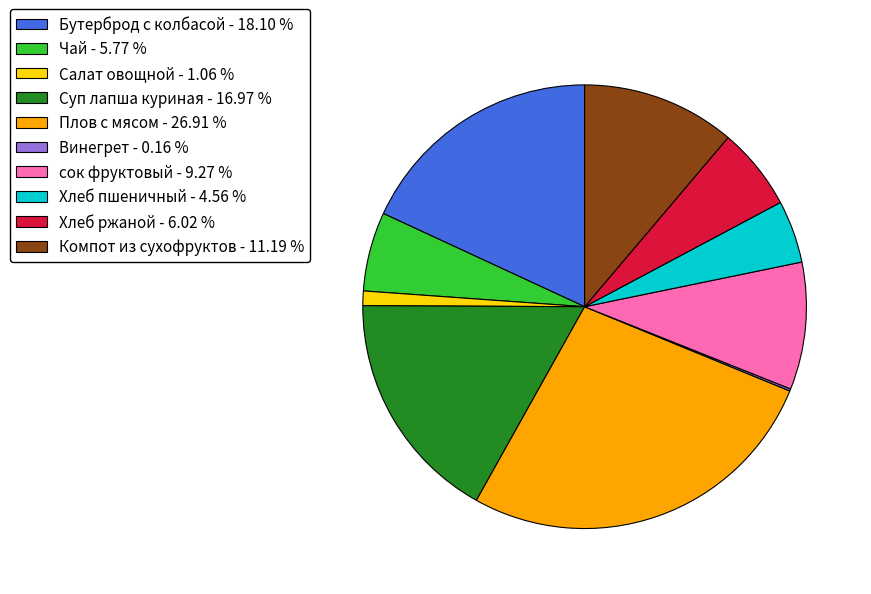

True or false: Чай accounts for 14% of the total.

False